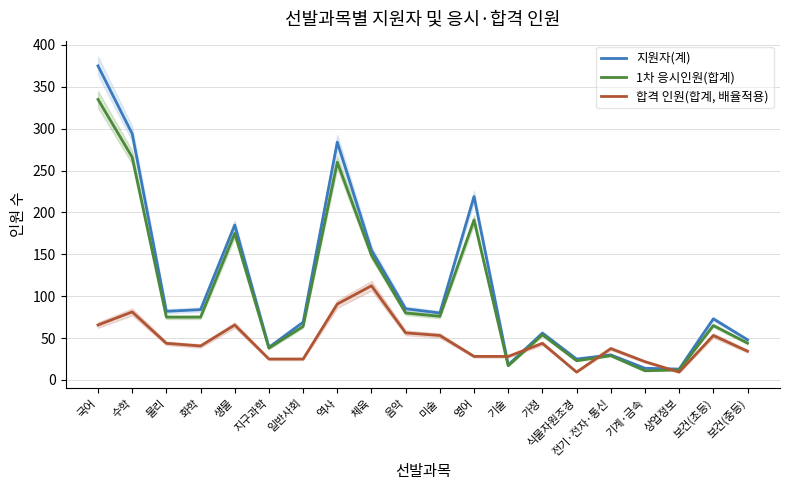

How many interior local peaks does the 1차 응시인원(합계) series have?

6